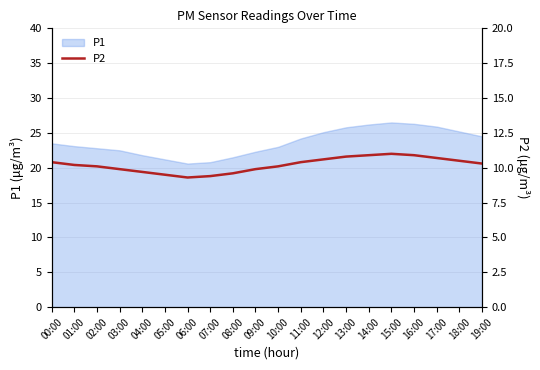

What is the label of the 11th point from the left?

10:00